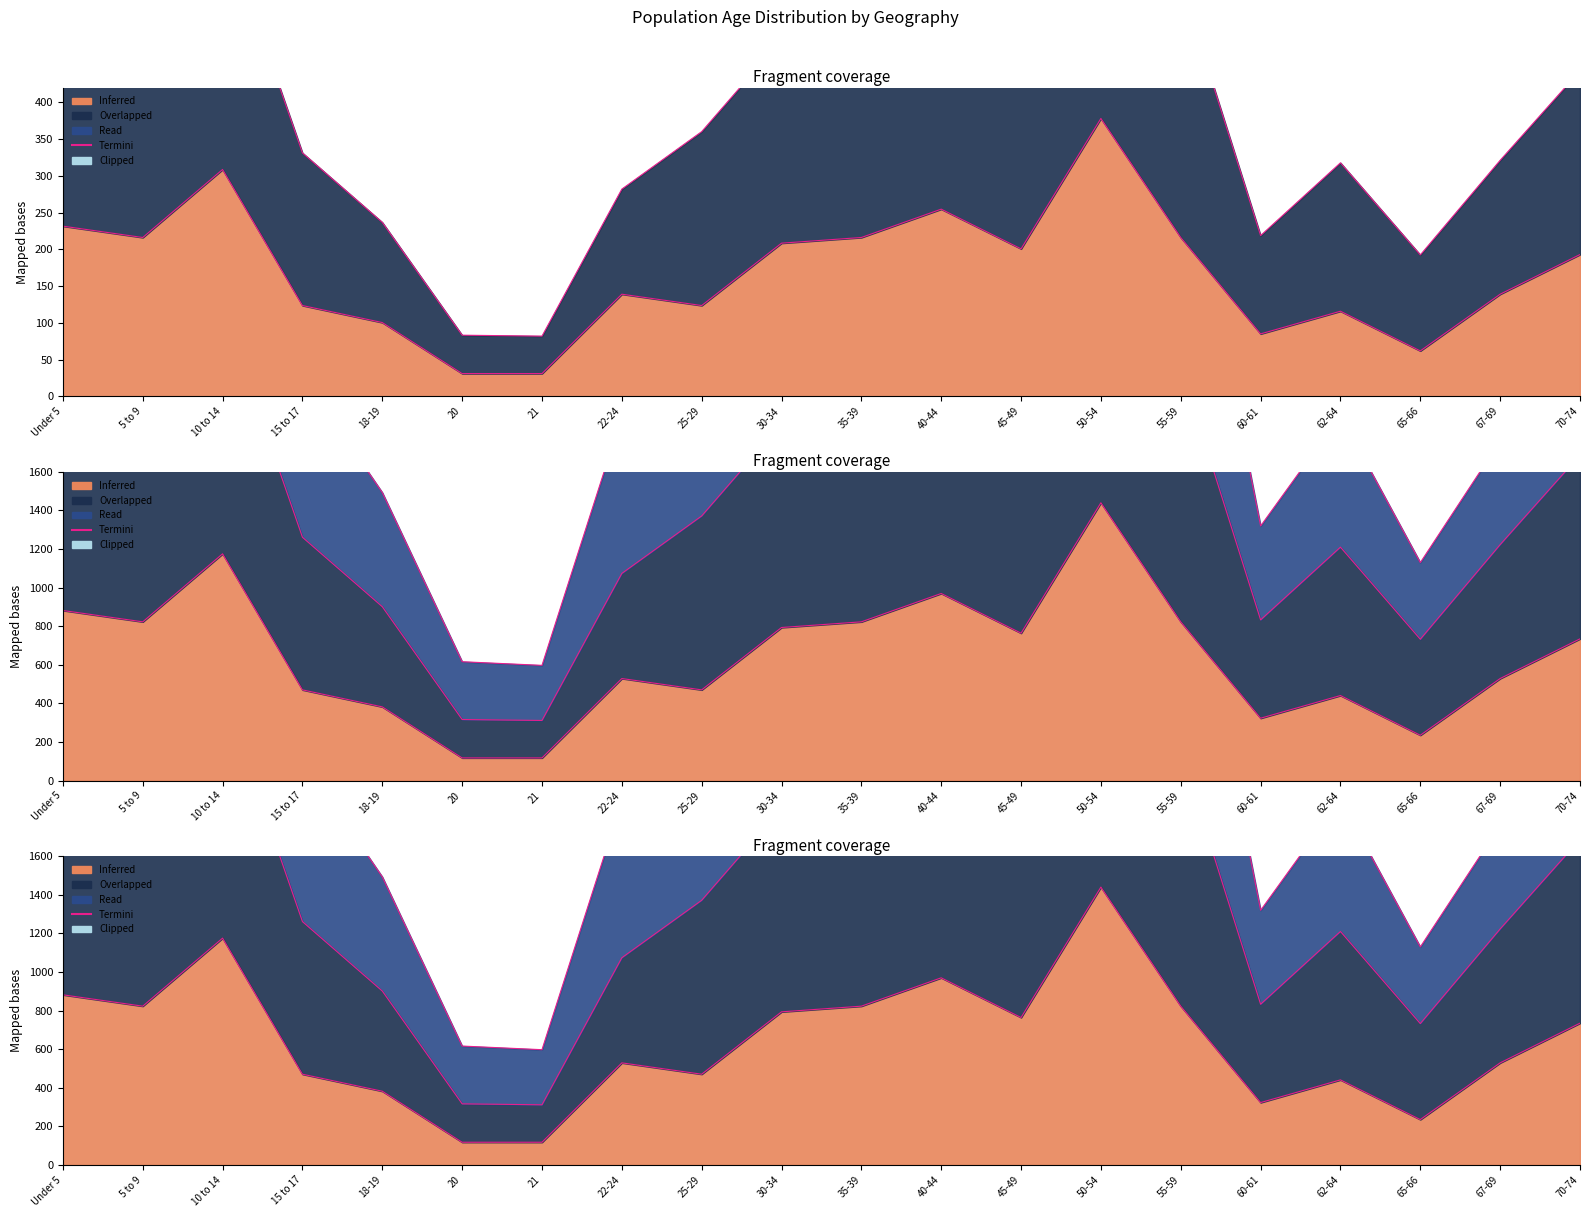

Reading left to right, list all the values displayed in this chart.

Under 5=3365.7	5 to 9=3388.6	10 to 14=3838.2	15 to 17=2097.3	18-19=1492.9	20=616.1	21=597.3	22-24=1887.1	25-29=2717.8	30-34=3134.9	35-39=3260.5	40-44=3571.3	45-49=3526.4	50-54=4293.2	55-59=3434.0	60-61=1319.6	62-64=1893.3	65-66=1129.9	67-69=1759.9	70-74=2396.2